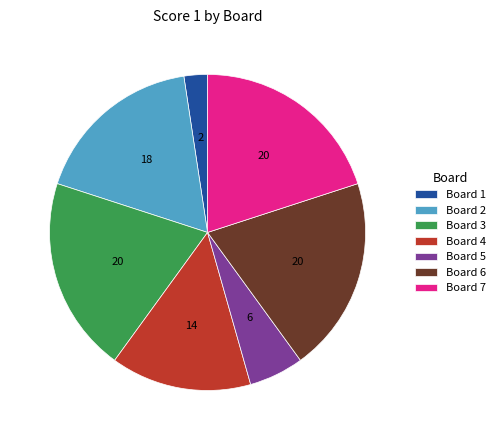

Does Board 6 account for over 50% of the chart?

No